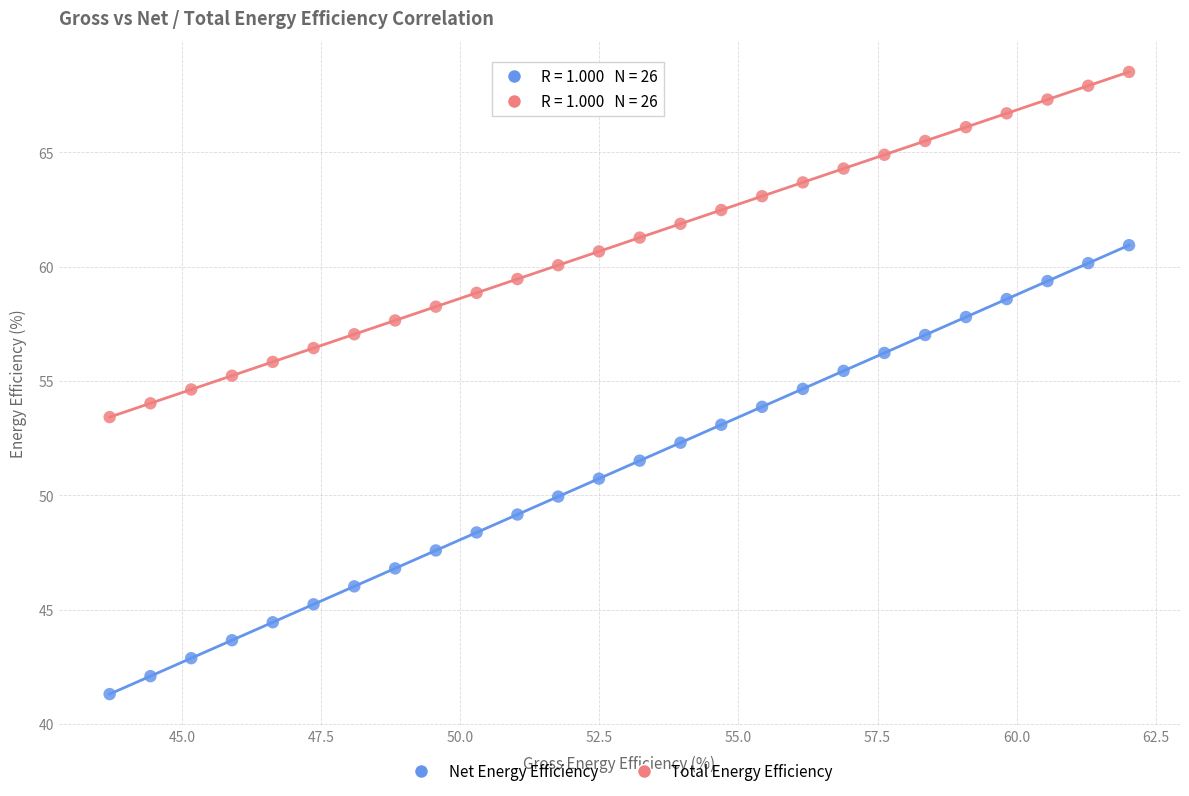

Which series has the widest spread of Y values?

Net Energy Efficiency